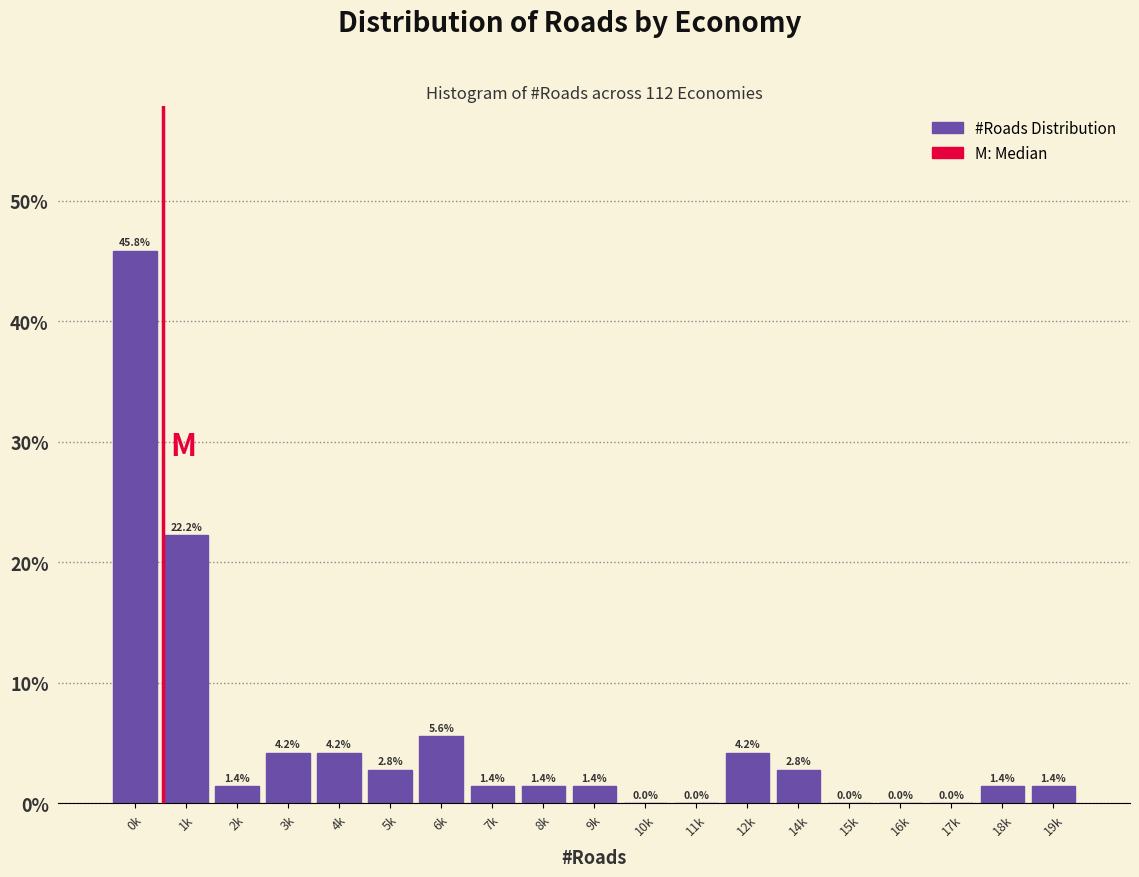

Reading right to left, what are all the values shown in this chart?

19k=1.4	18k=1.4	17k=0.0	16k=0.0	15k=0.0	14k=2.8	12k=4.2	11k=0.0	10k=0.0	9k=1.4	8k=1.4	7k=1.4	6k=5.6	5k=2.8	4k=4.2	3k=4.2	2k=1.4	1k=22.2	0k=45.8